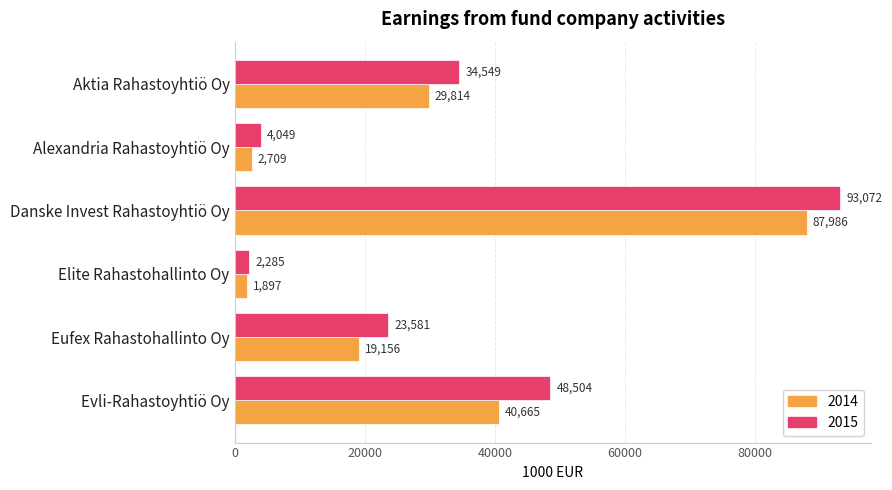

What is the difference between the 2014 values at Eufex Rahastohallinto Oy and Danske Invest Rahastoyhtiö Oy?

68829.5